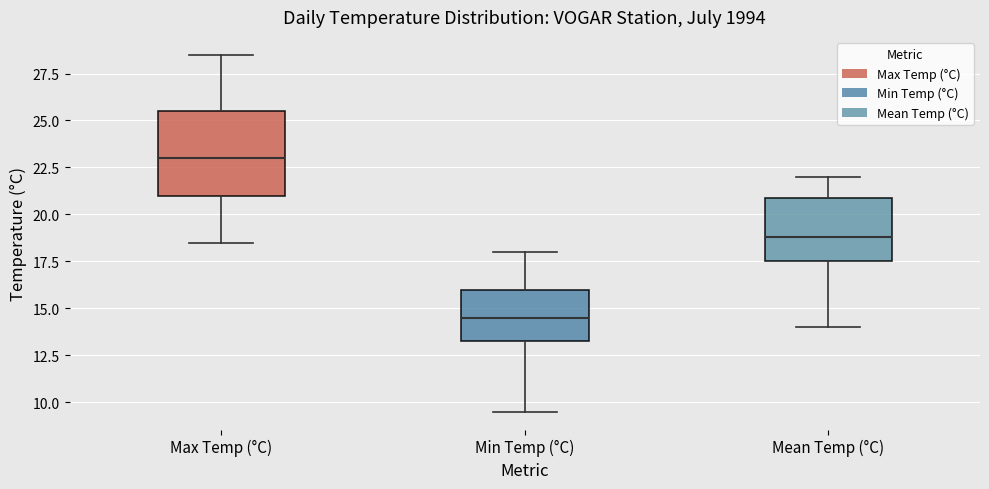

Reading left to right, transcribe this box plot: for each box, give where its median line is, the range the box spans, and where its two whiskers end, as read against the y-axis. The values are not printed on the chart, so give them approximately, as read against the axis.

Max Temp (°C): median 23.0, box 21.0 to 25.5, whiskers 18.5 to 28.5
Min Temp (°C): median 14.5, box 13.5 to 16.0, whiskers 9.5 to 18.0
Mean Temp (°C): median 19.0, box 17.5 to 21.0, whiskers 14.0 to 22.0